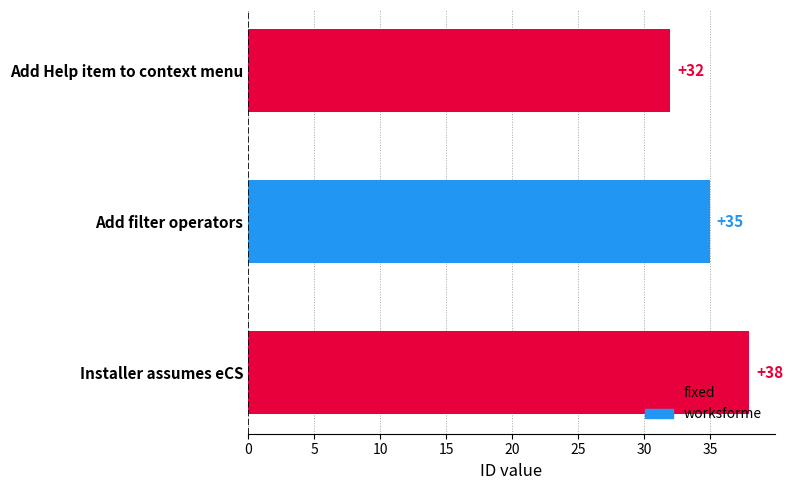

What is the change in value from Add filter operators to Installer assumes eCS?

+3